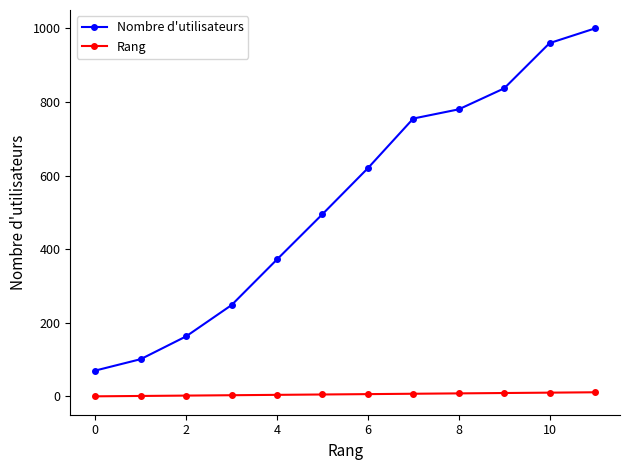

True or false: Rang and Nombre d'utilisateurs cross at least once.

False